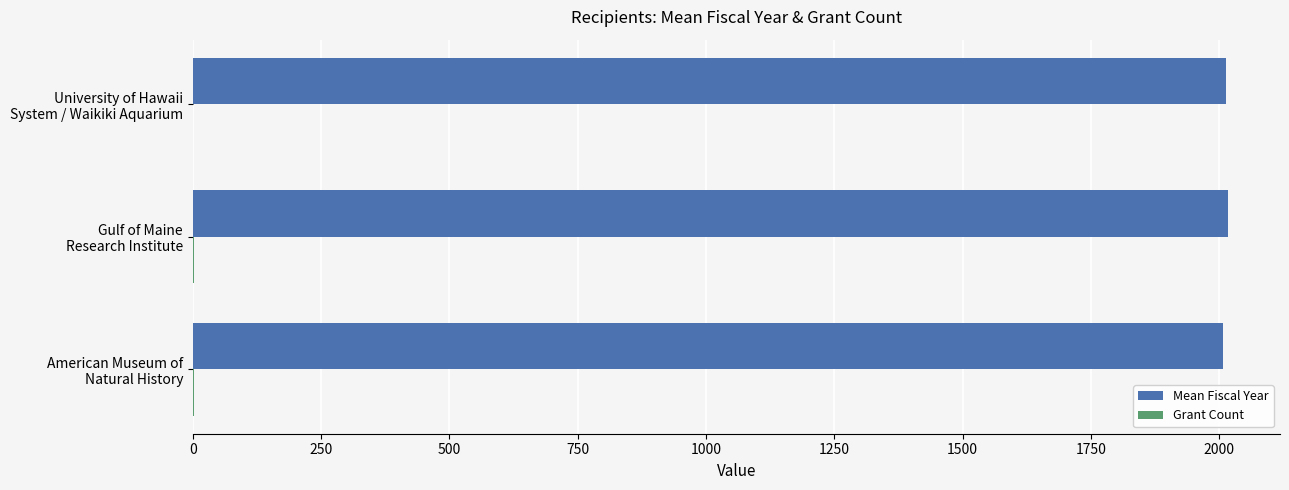

Which series has the largest total across all categories?

Mean Fiscal Year